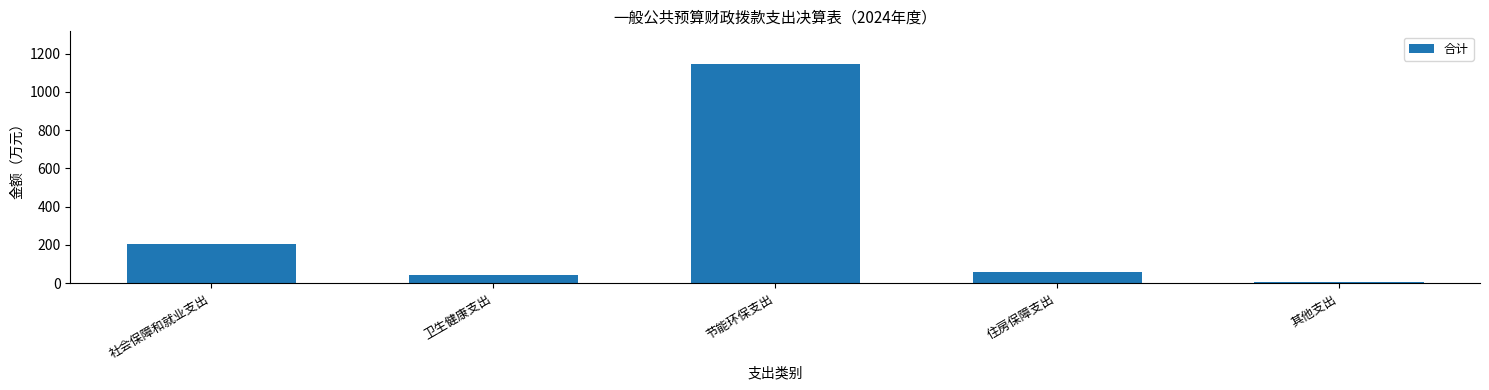

Reading right to left, extract all data points from this chart.

8.0	56.1	1145.1	42.3	202.7